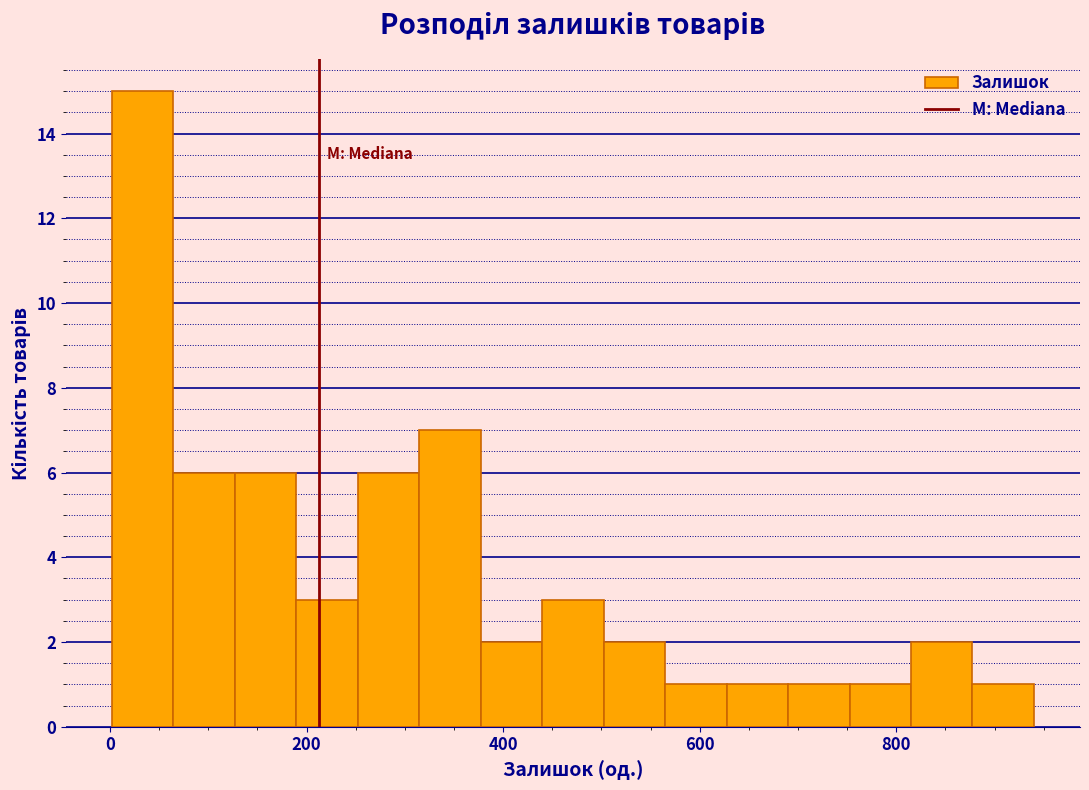

Read against the x-axis, roughly where is the centre of the tallest bar?

40